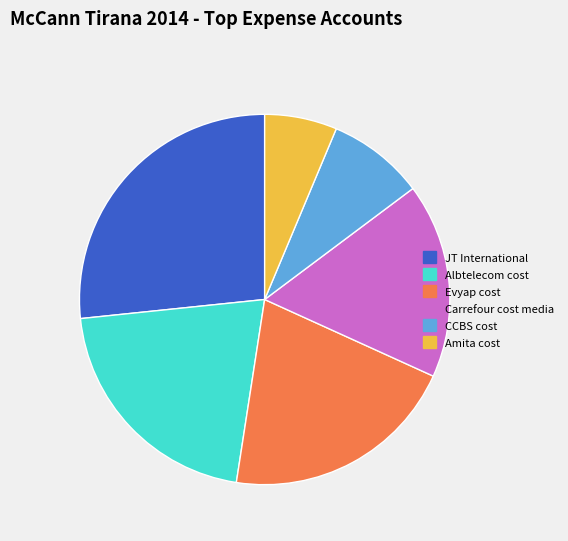

Approximately how many times larger is the value at Carrefour cost media compared to CCBS cost?

2.0